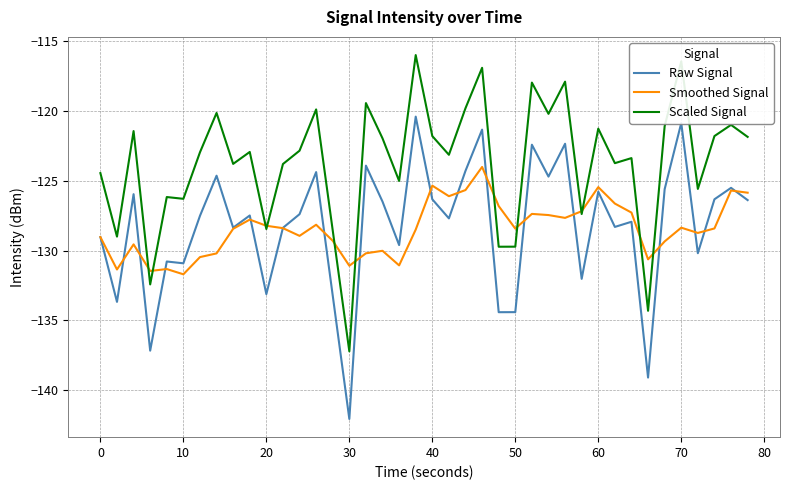

True or false: Scaled Signal has more than 2 points higher than both neighbors.

True